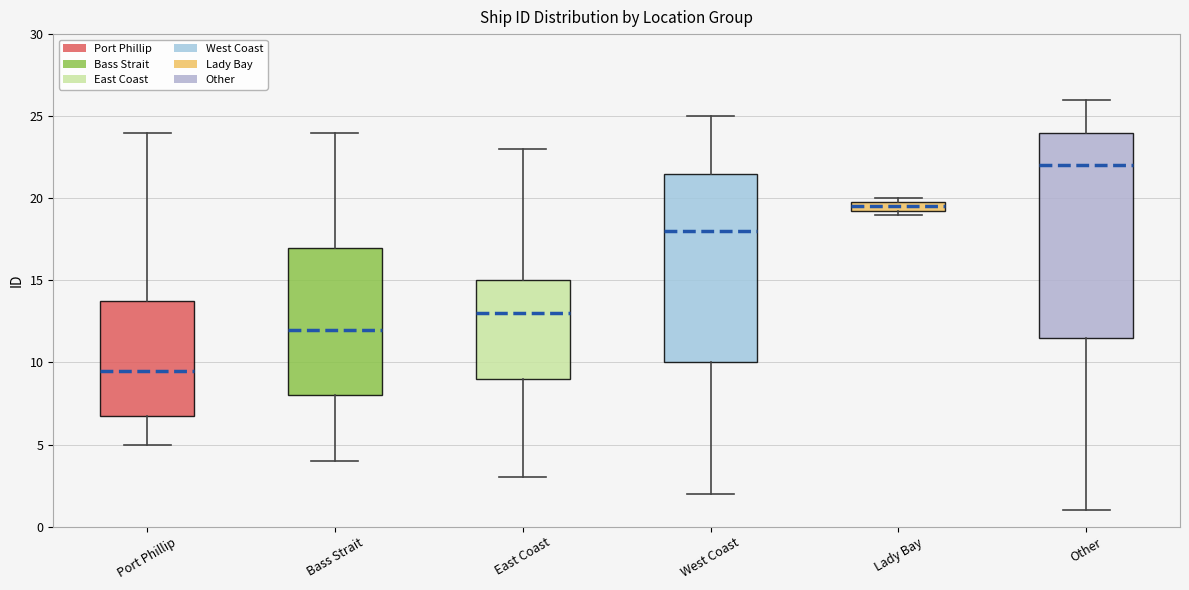

Where is the lower edge of the box for Lady Bay on the y-axis? The values are not printed on the chart, so give them approximately, as read against the axis.

19.5